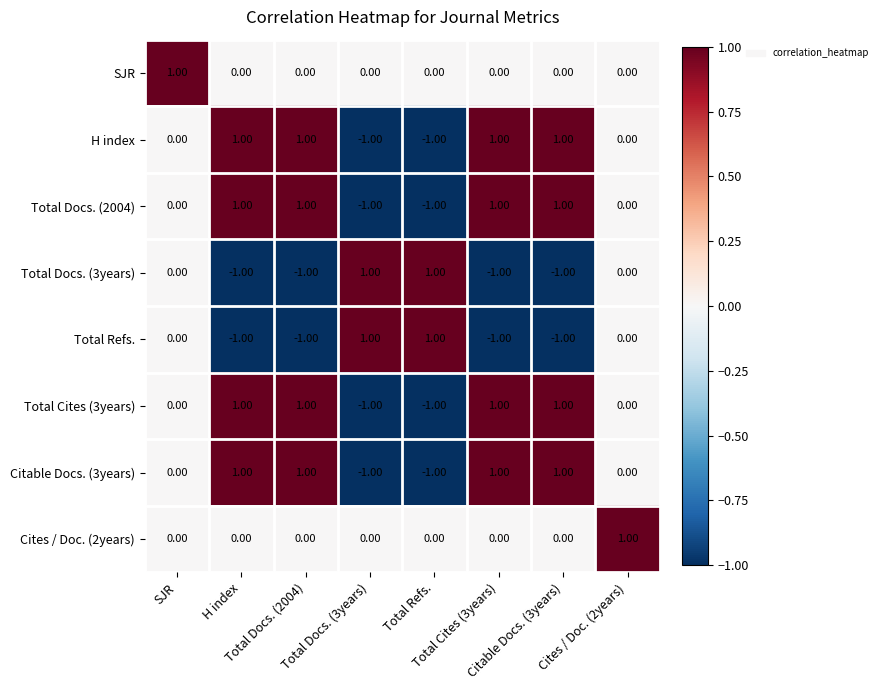

At how many categories does at least one series exceed 0?

8